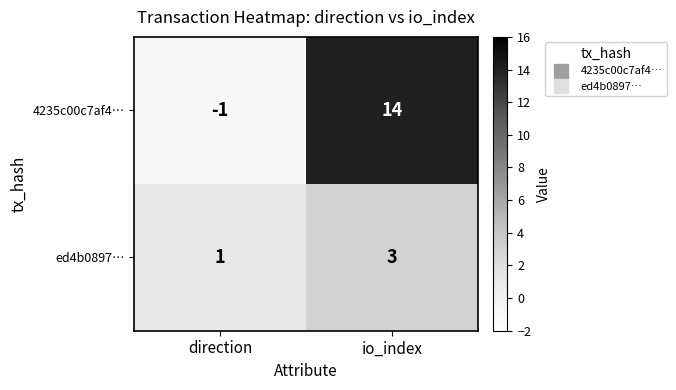

True or false: ed4b0897… has a value of 3 at io_index.

True